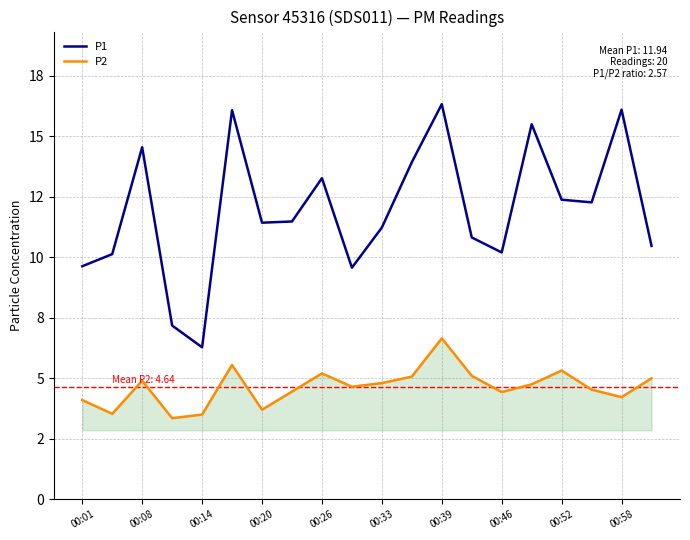

Is this an area chart (filled region under the line)?

Yes